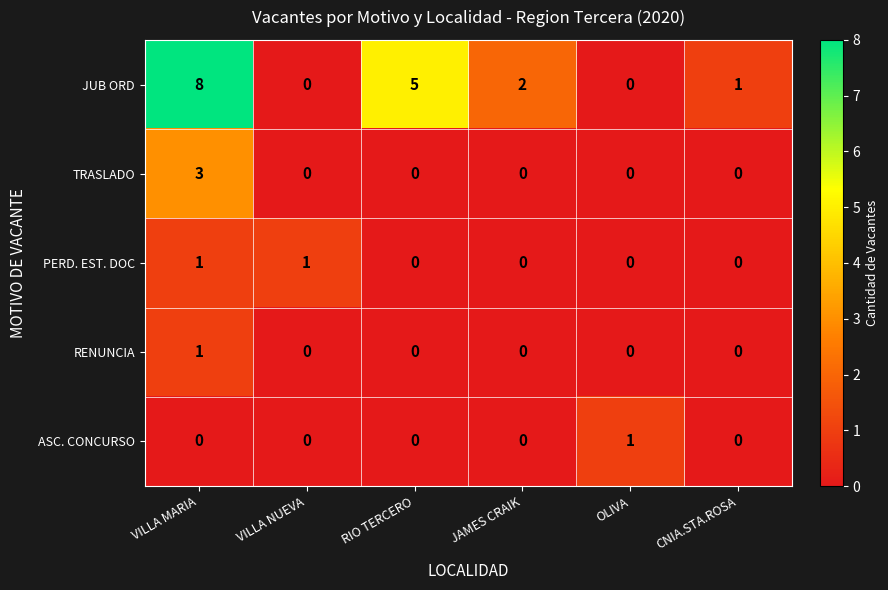

Which series has the largest range (max minus min)?

JUB ORD